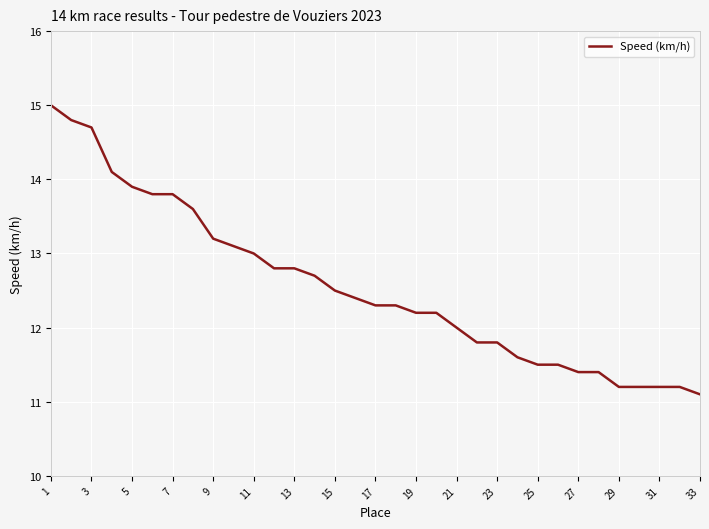

What is the minimum value shown in the chart?

11.1